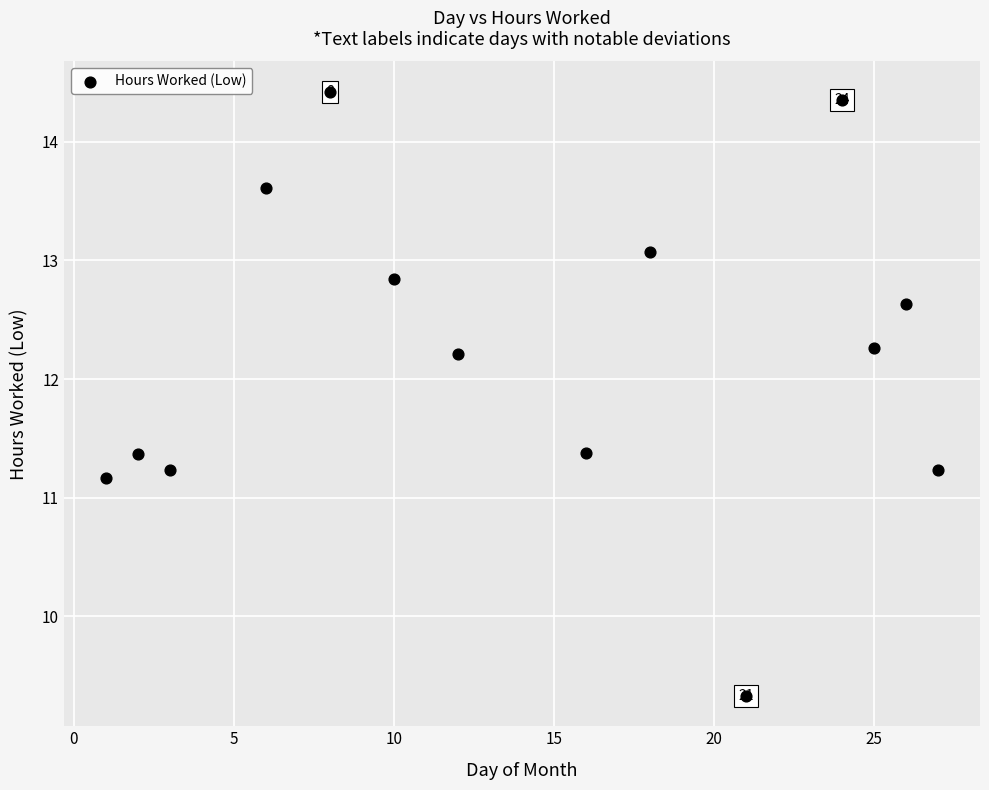

What is the range of X values (max minus min)?

26.0